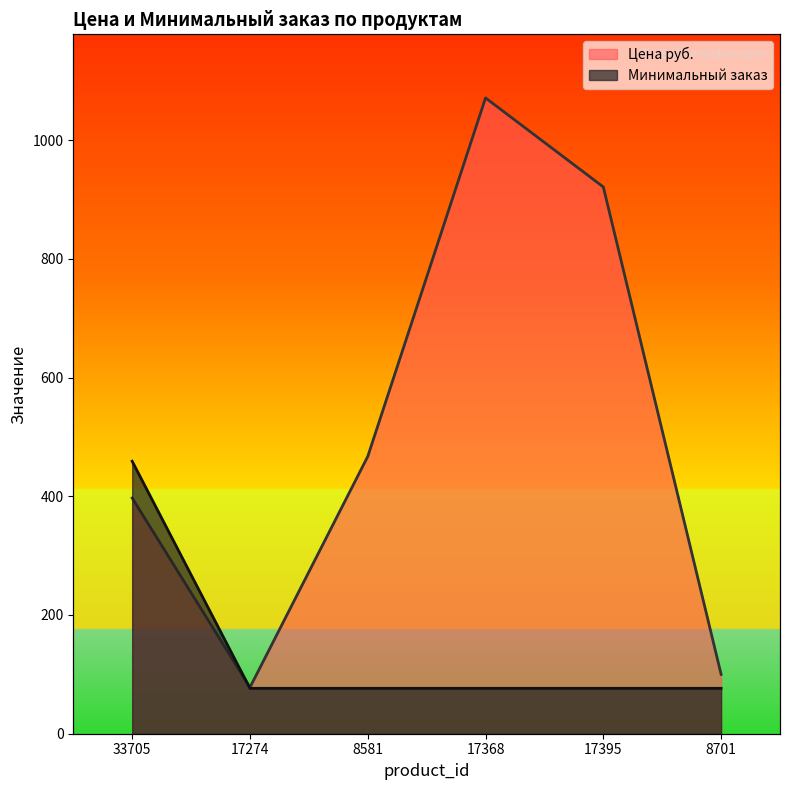

What is the label of the 3rd point from the left?

8581